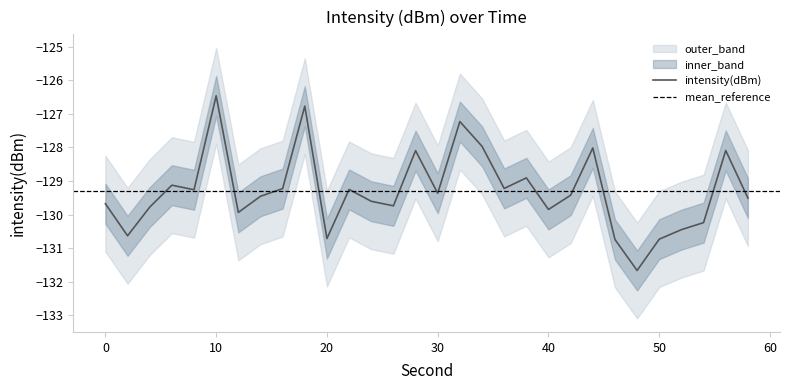

Between 20 and 12, which is larger?

12